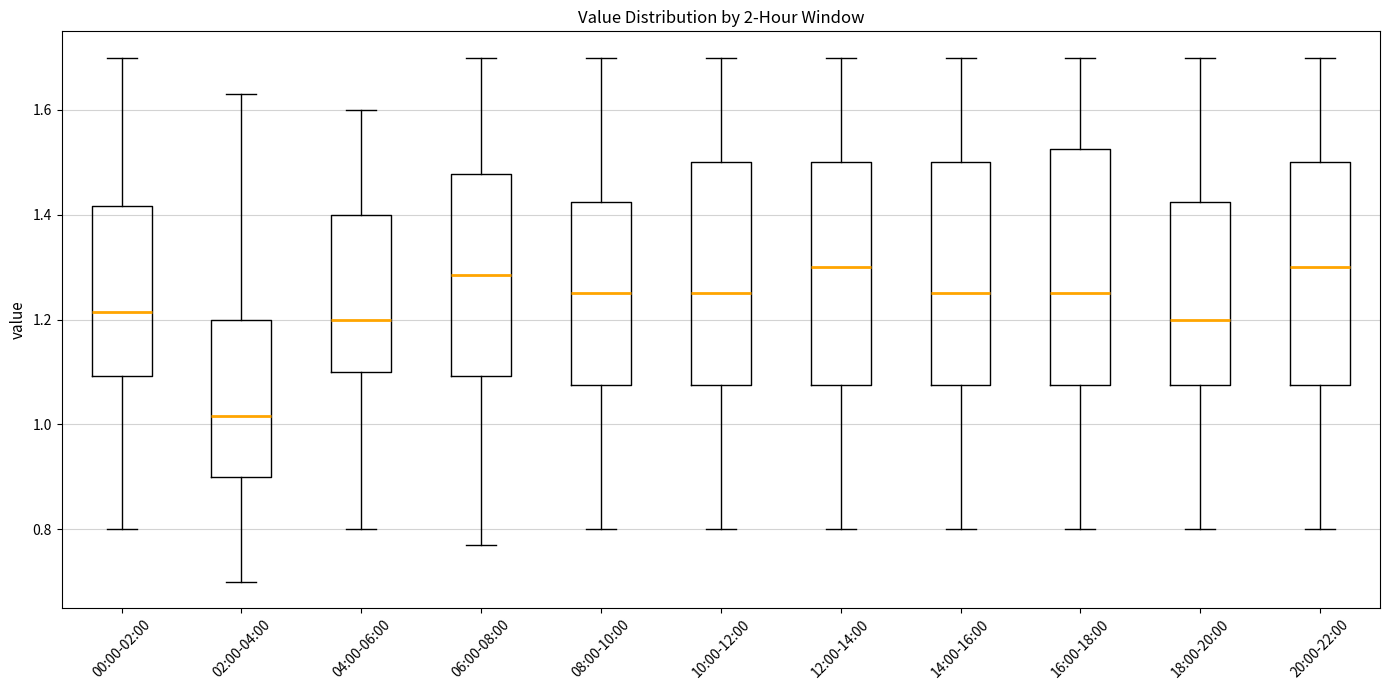

Which box is the tallest, from its lower edge to its upper edge?

16:00-18:00